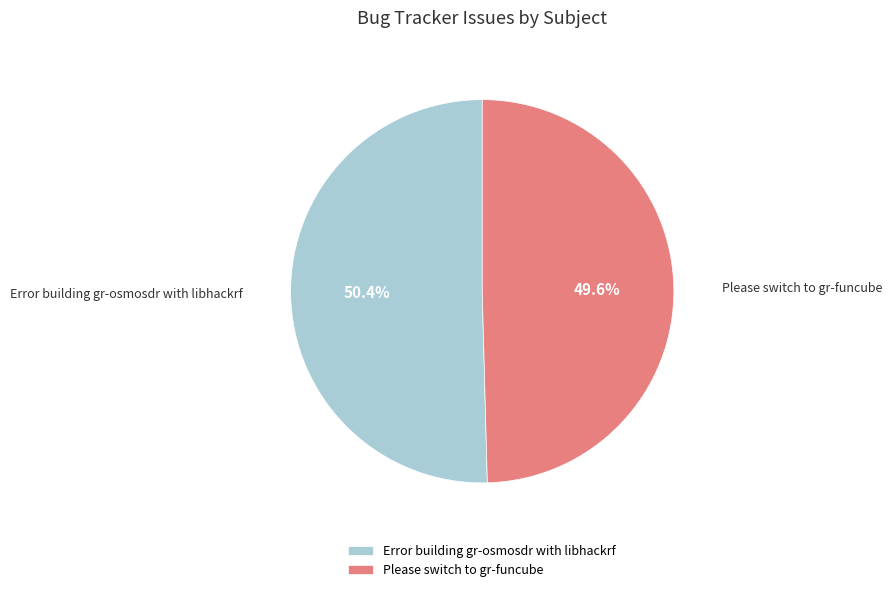

To the nearest percent, what percentage of the pie is Please switch to gr-funcube?

50%